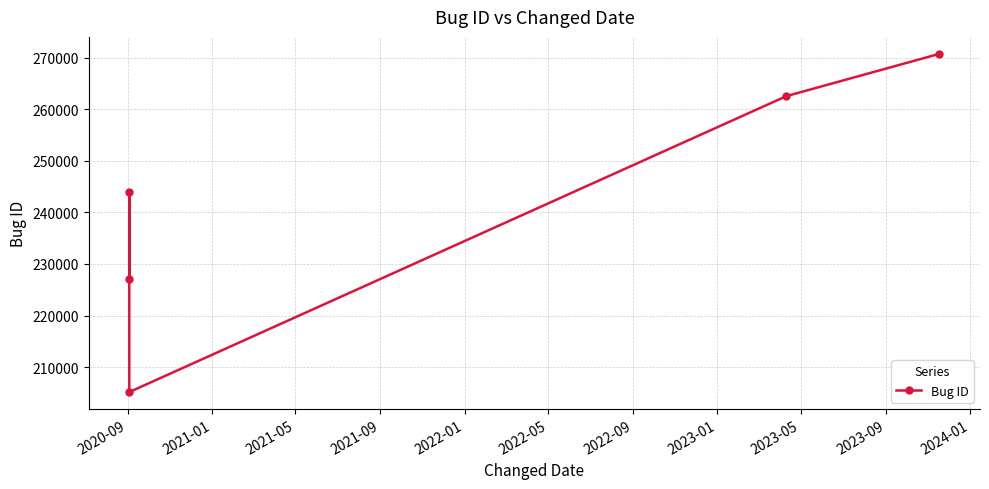

Does the chart display data point markers on the line(s)?

Yes